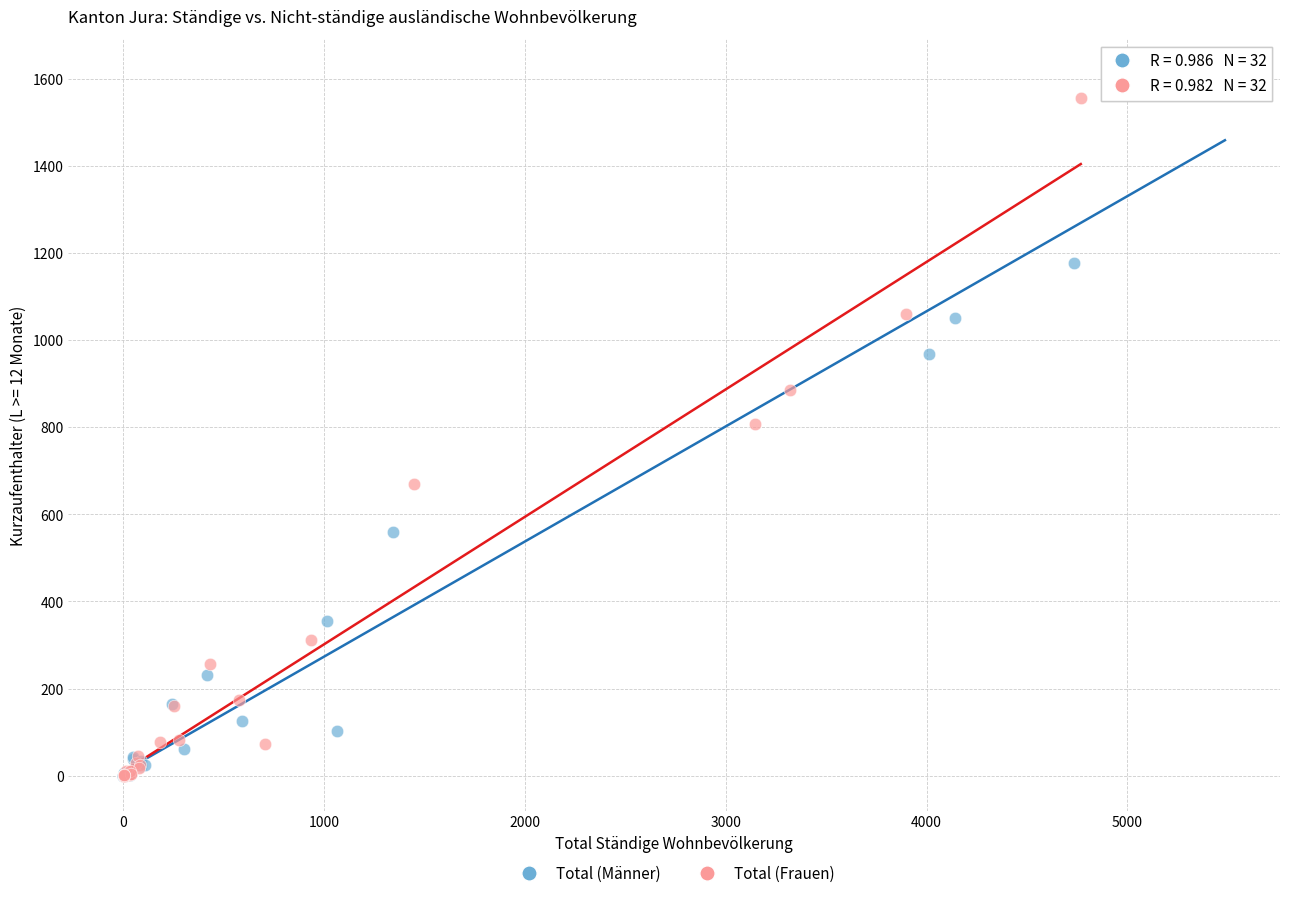

Which series has the largest Y range (max minus min)?

Total (Männer)